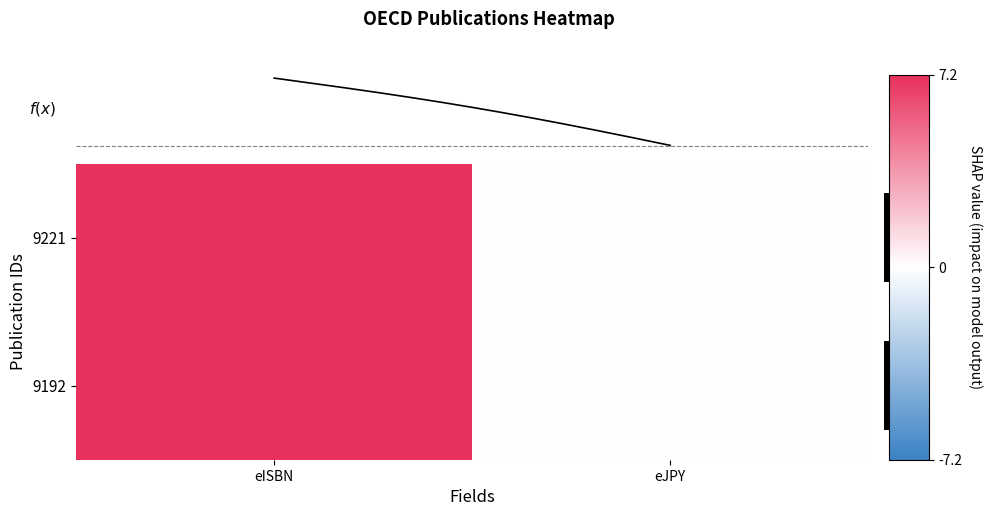

At which label does row_0 reach its peak?

eISBN